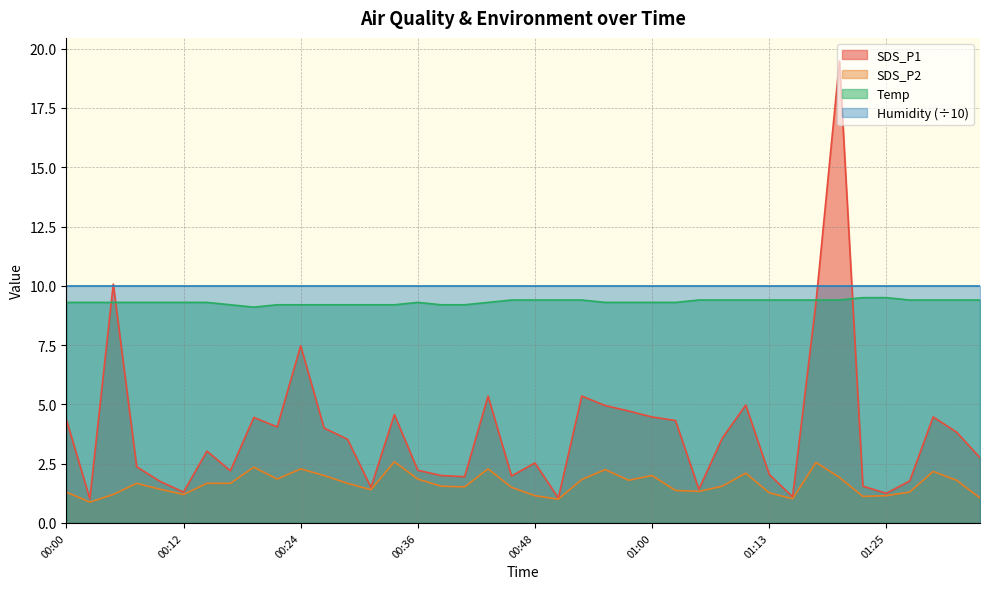

True or false: SDS_P2 has more than 1 points higher than both neighbors.

True